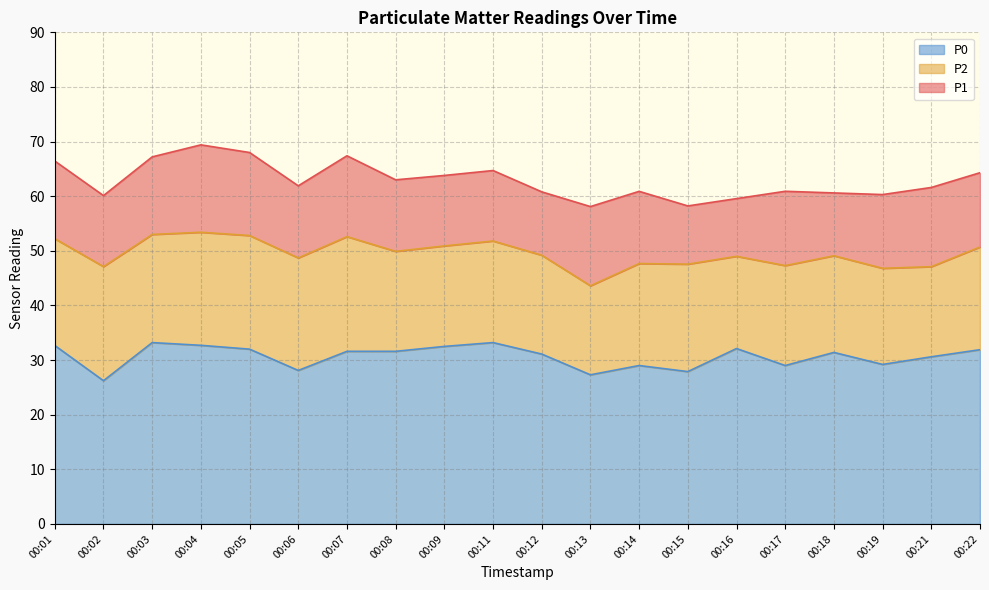

Which series changed the most between 00:06 and 00:19?

P2